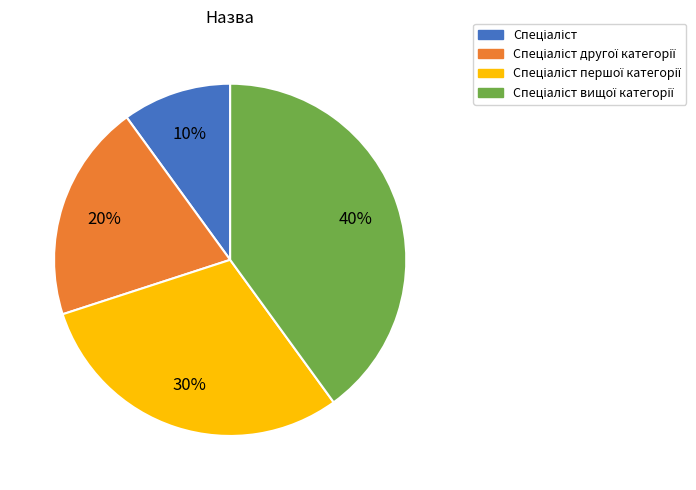

Does any single category account for the majority?

No